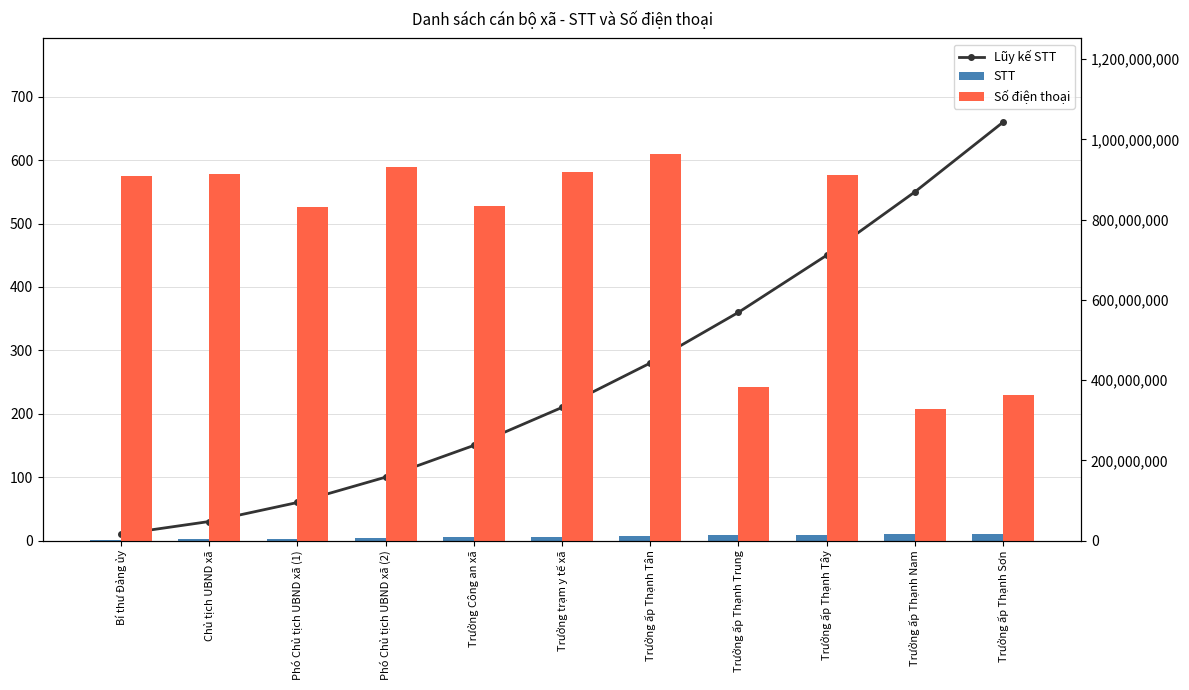

List the labels in order of Lũy kế STT value, smallest first.

Bí thư Đảng ủy, Chủ tịch UBND xã, Phó Chủ tịch UBND xã (1), Phó Chủ tịch UBND xã (2), Trưởng Công an xã, Trưởng trạm y tế xã, Trưởng ấp Thạnh Tân, Trưởng ấp Thạnh Trung, Trưởng ấp Thạnh Tây, Trưởng ấp Thạnh Nam, Trưởng ấp Thạnh Sơn